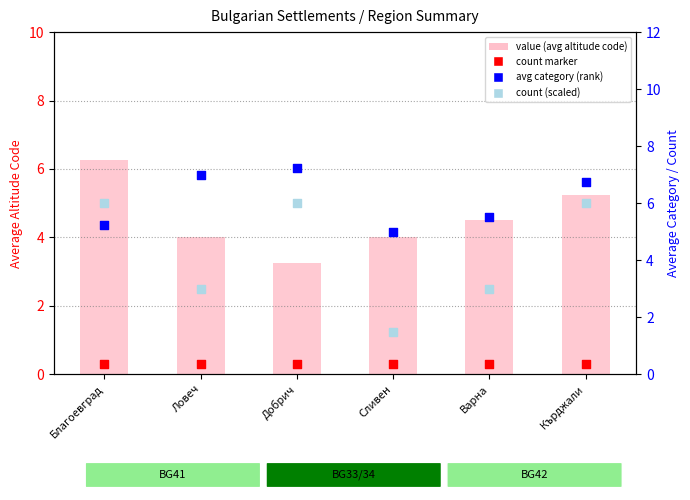

What is the total value across all series at Добрич?

16.8